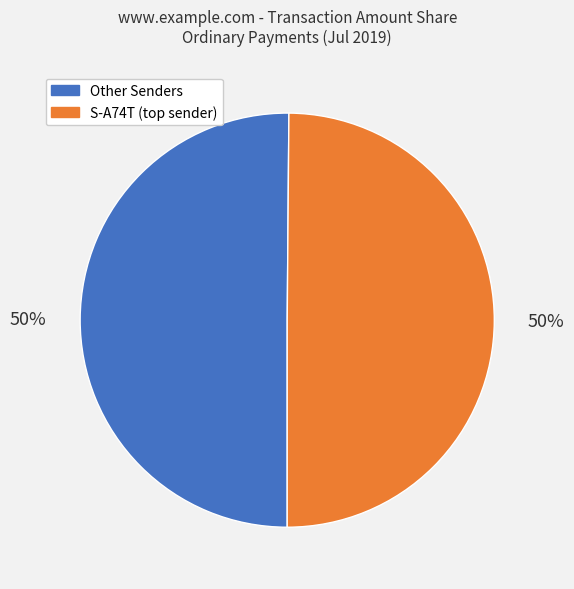

To the nearest percent, what is the average slice percentage?

50%